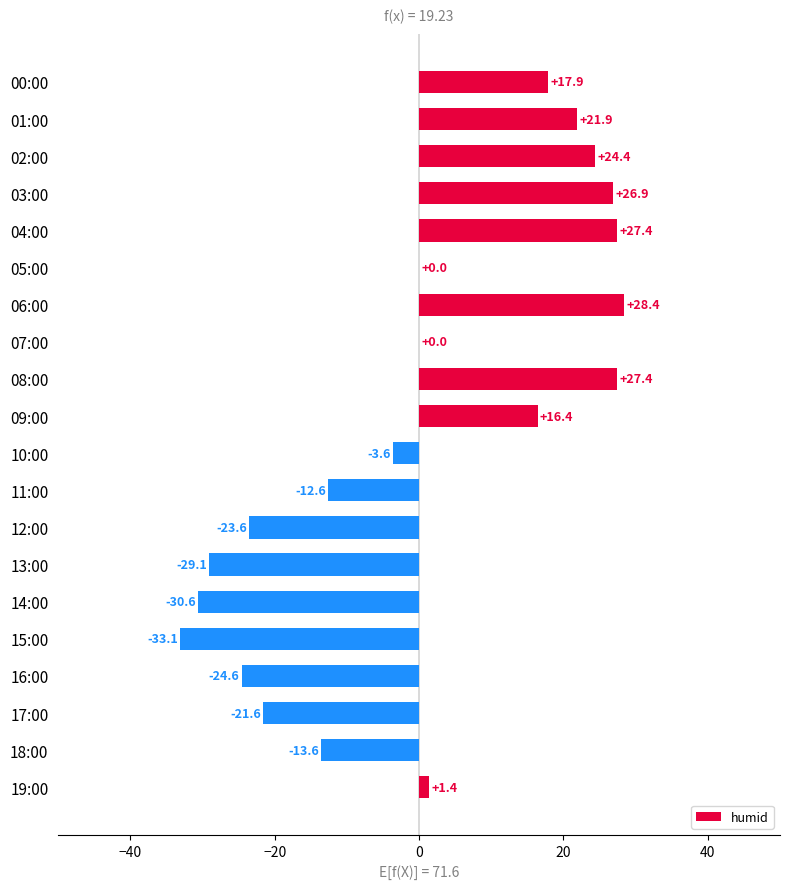

What is the greatest value displayed?

28.4